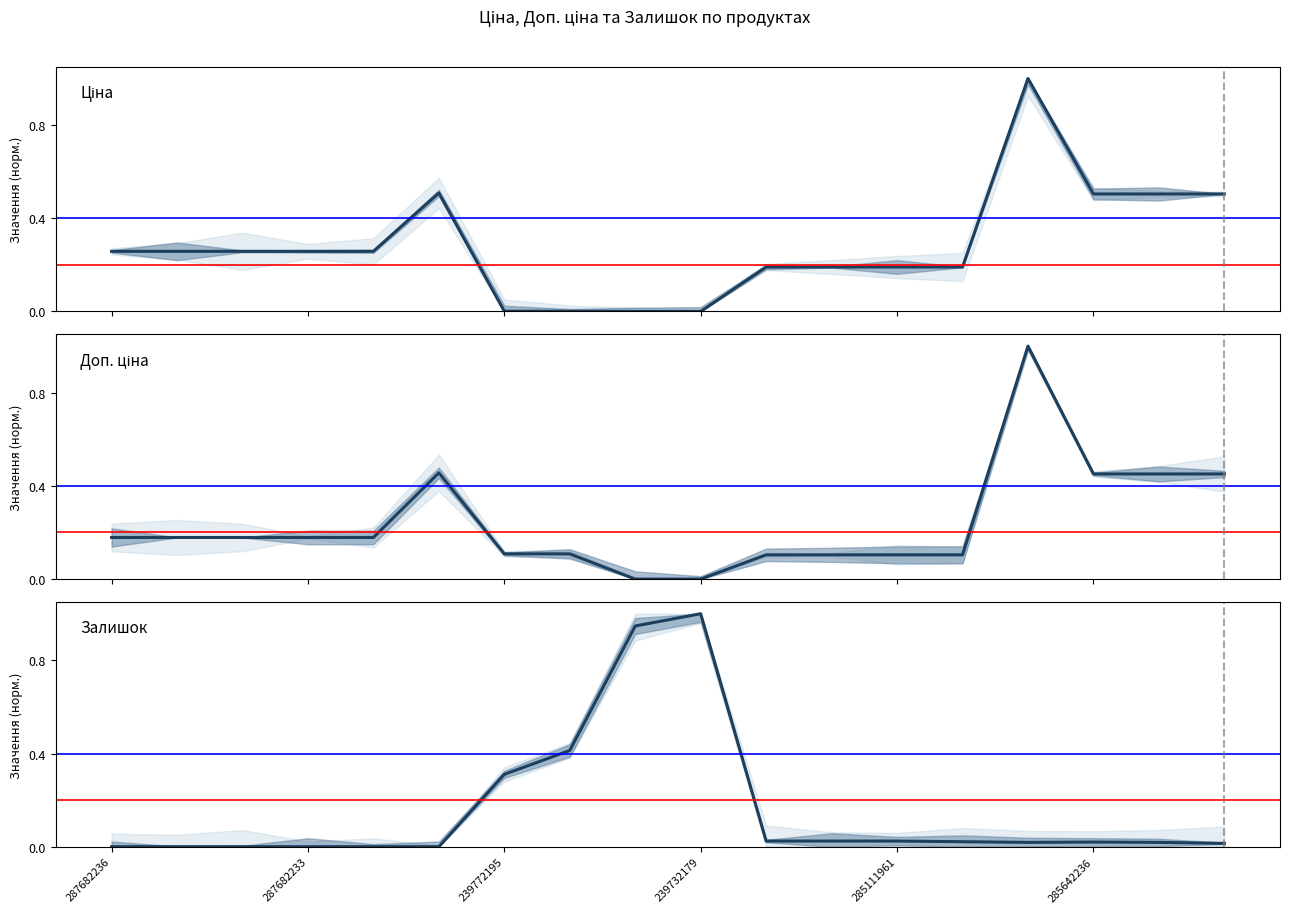

How many positive values does the Доп. ціна series have?

16